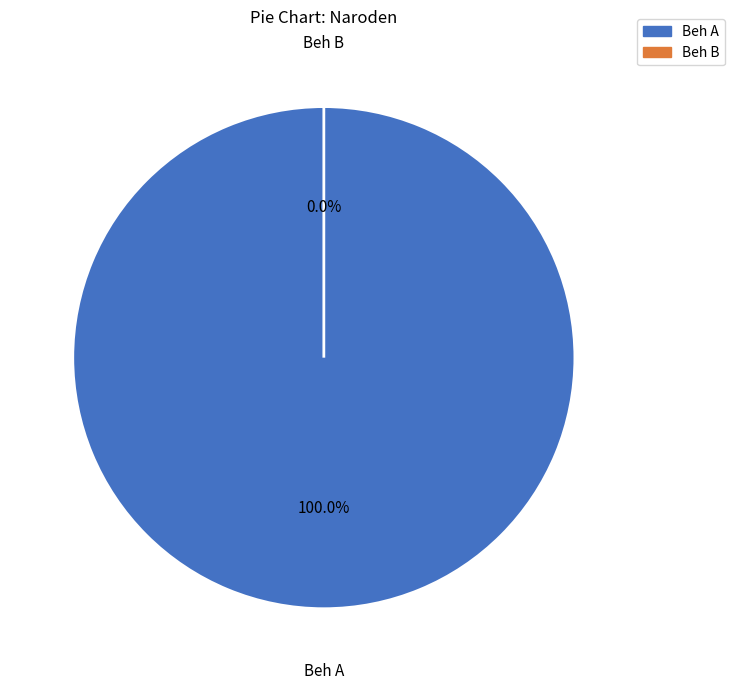

What percentage is the Beh A slice, to the nearest percent?

100%